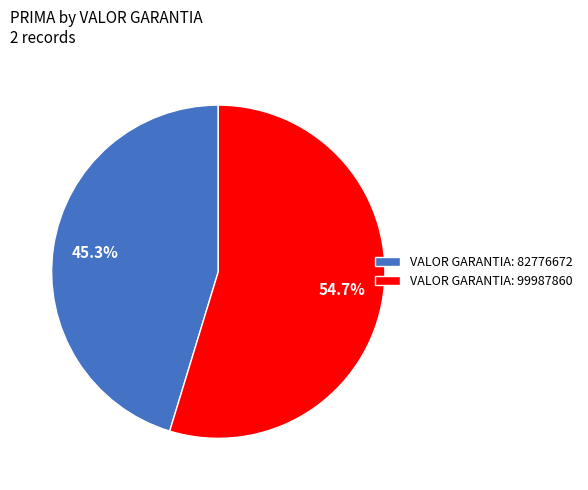

Approximately how many times larger is the value at VALOR GARANTIA: 99987860 compared to VALOR GARANTIA: 82776672?

1.2